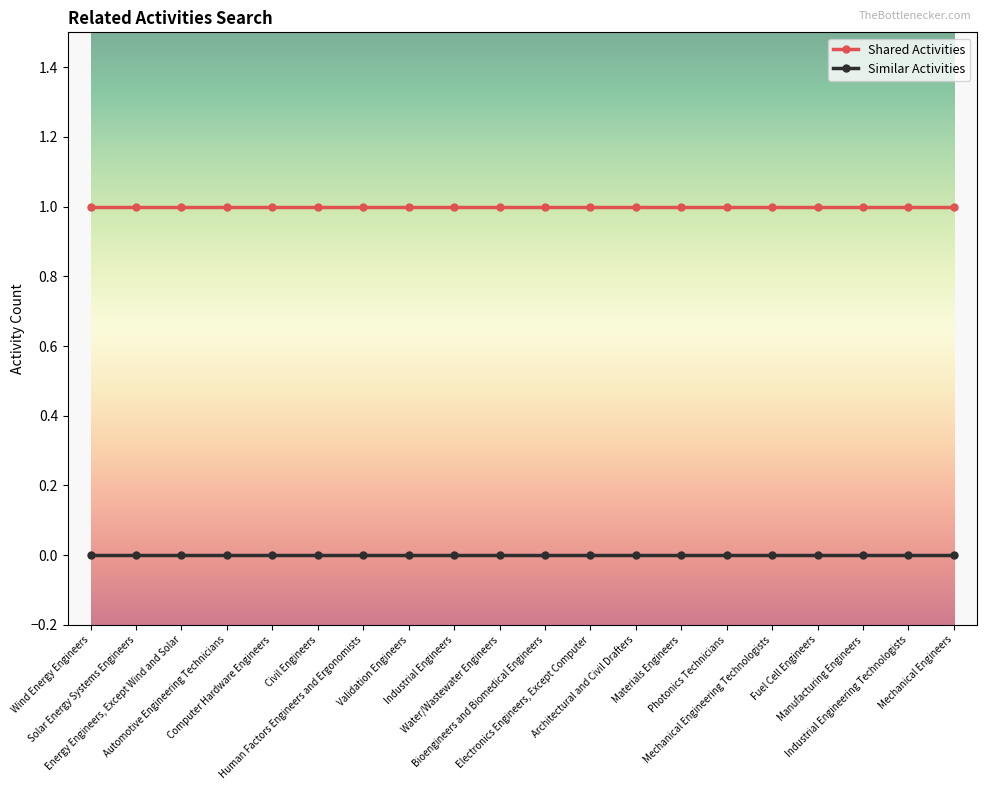

Which series has the largest total across all categories?

Shared Activities